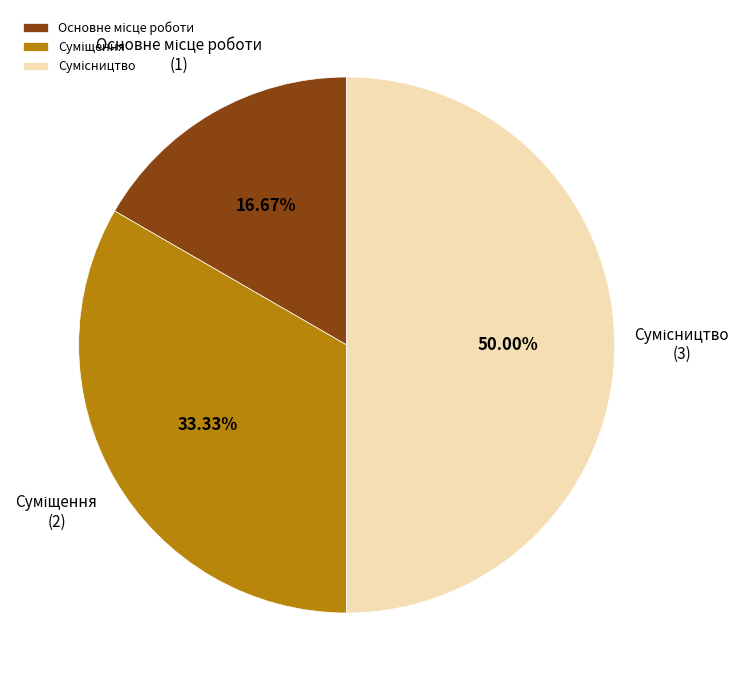

Does any single category account for the majority?

No